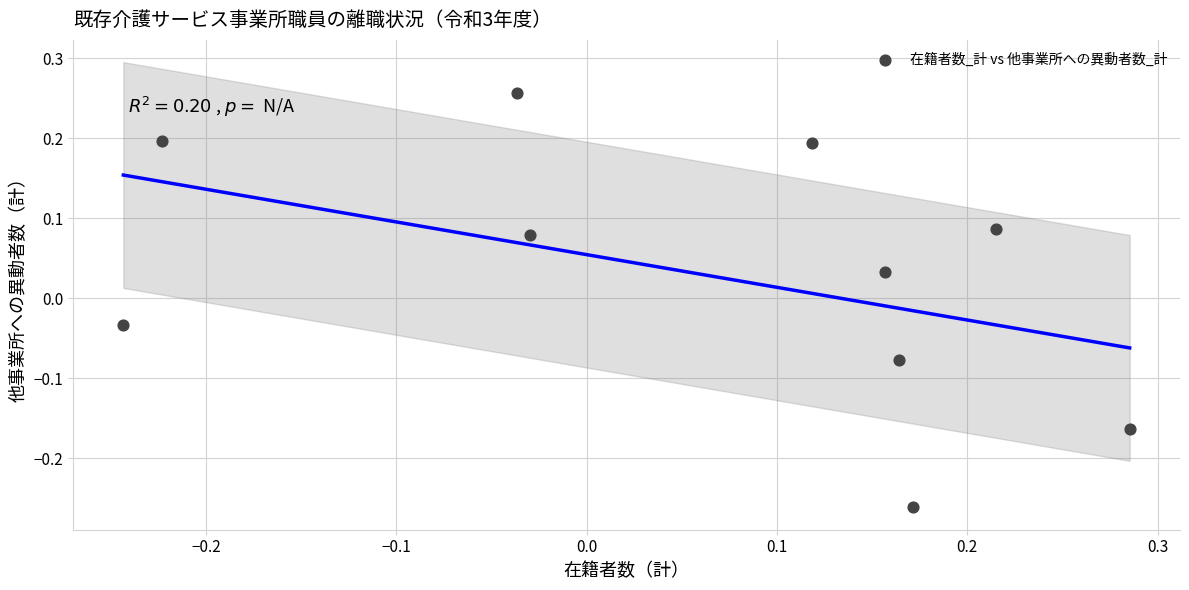

What is the range of X values (max minus min)?

0.5